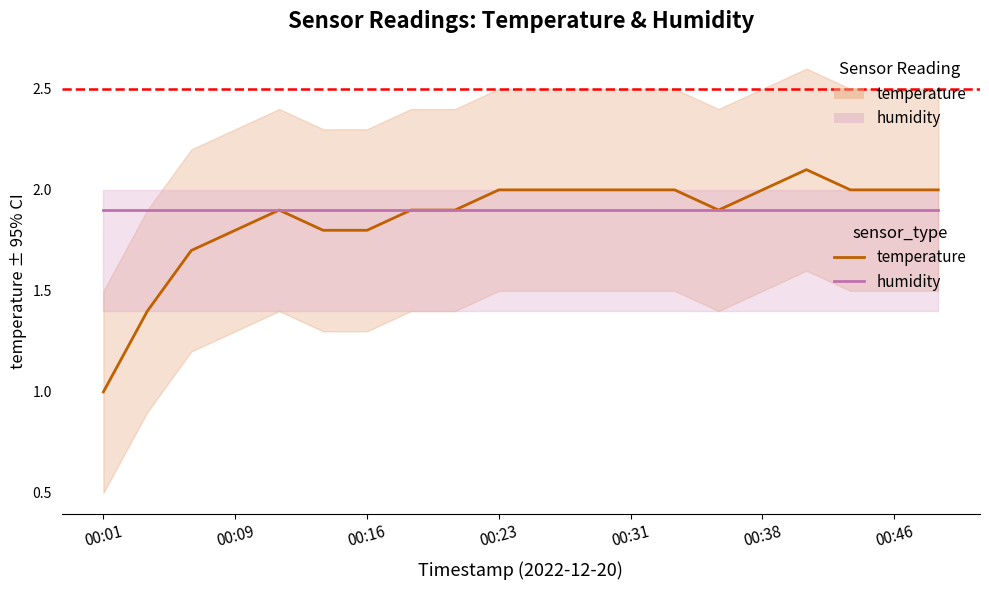

Count the number of data series in this chart.

2